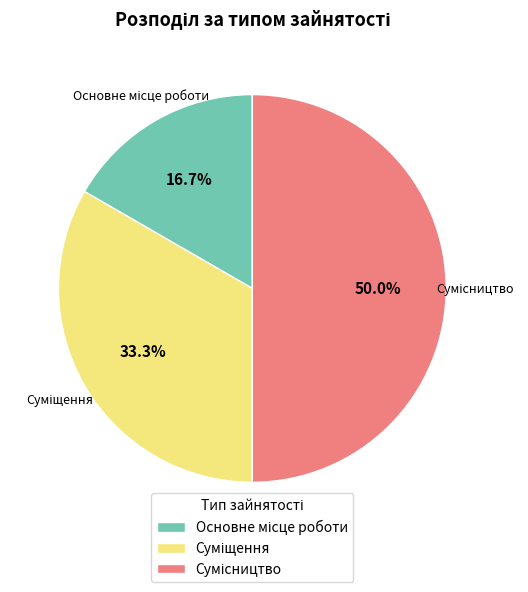

What portion of the pie excludes Сумісництво?

50.0%